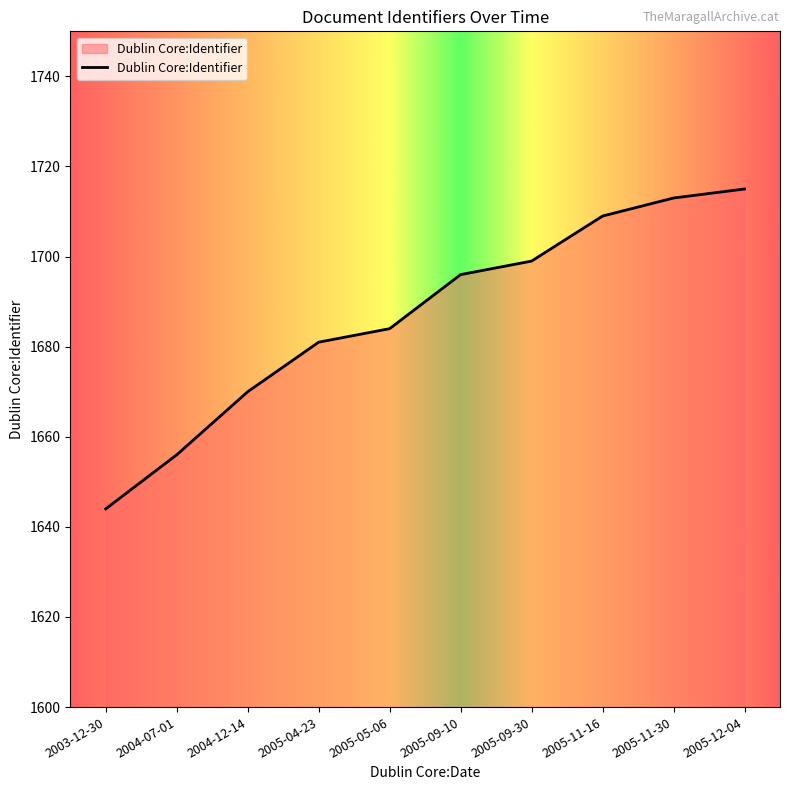

Rank the categories by value from lowest to highest.

2003-12-30, 2004-07-01, 2004-12-14, 2005-04-23, 2005-05-06, 2005-09-10, 2005-09-30, 2005-11-16, 2005-11-30, 2005-12-04